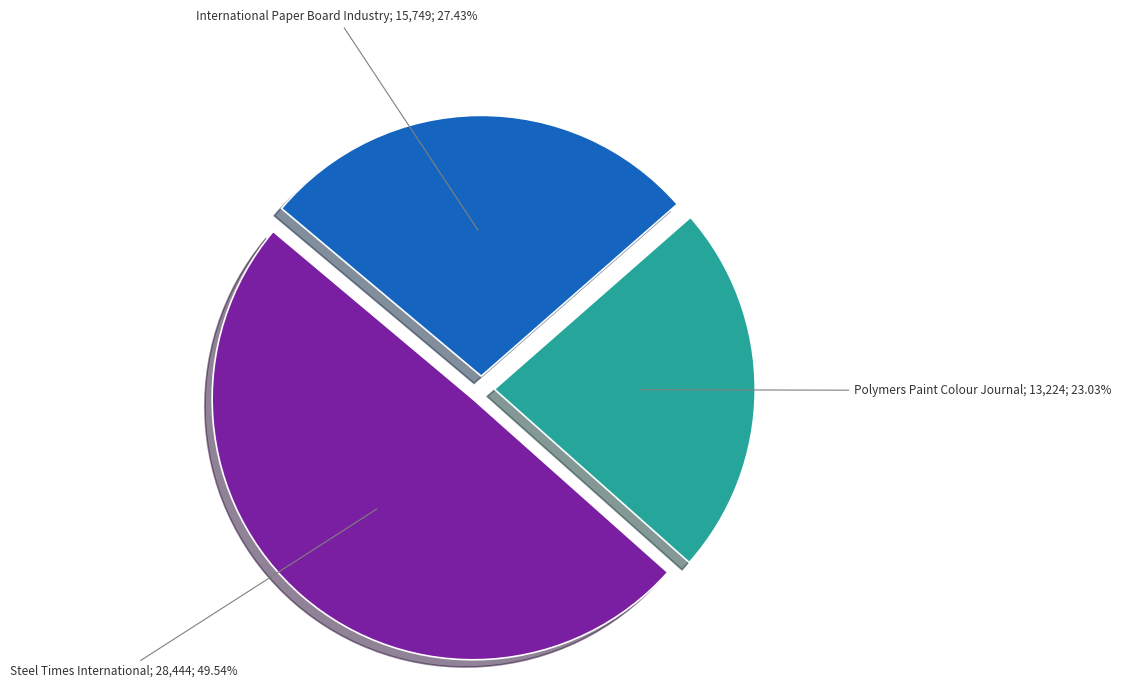

Does any single category account for the majority?

No